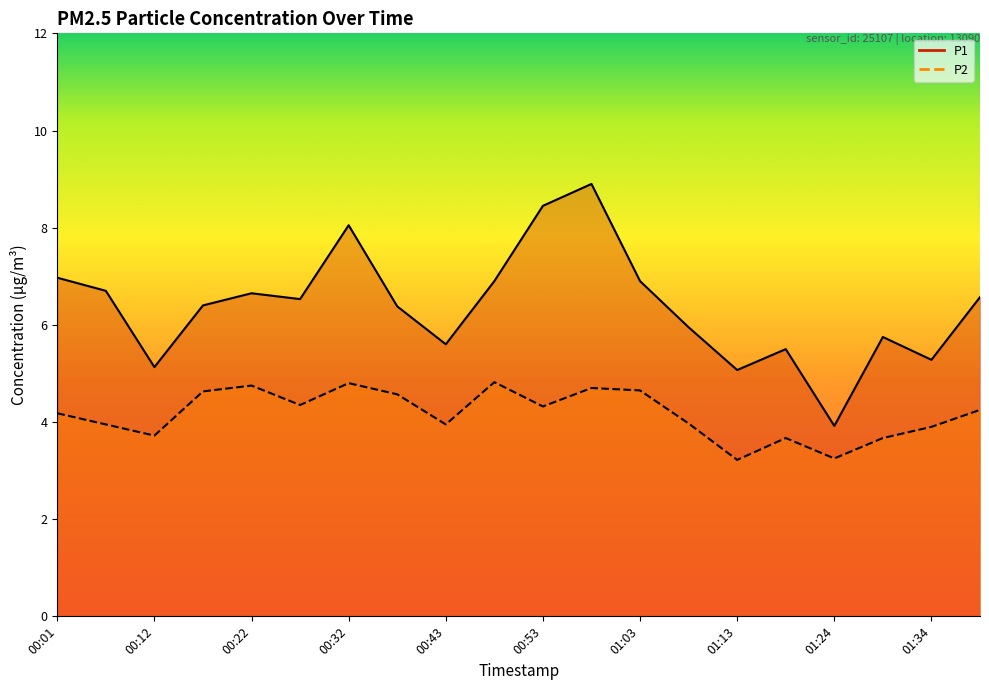

True or false: P1 and P2 cross at least once.

False